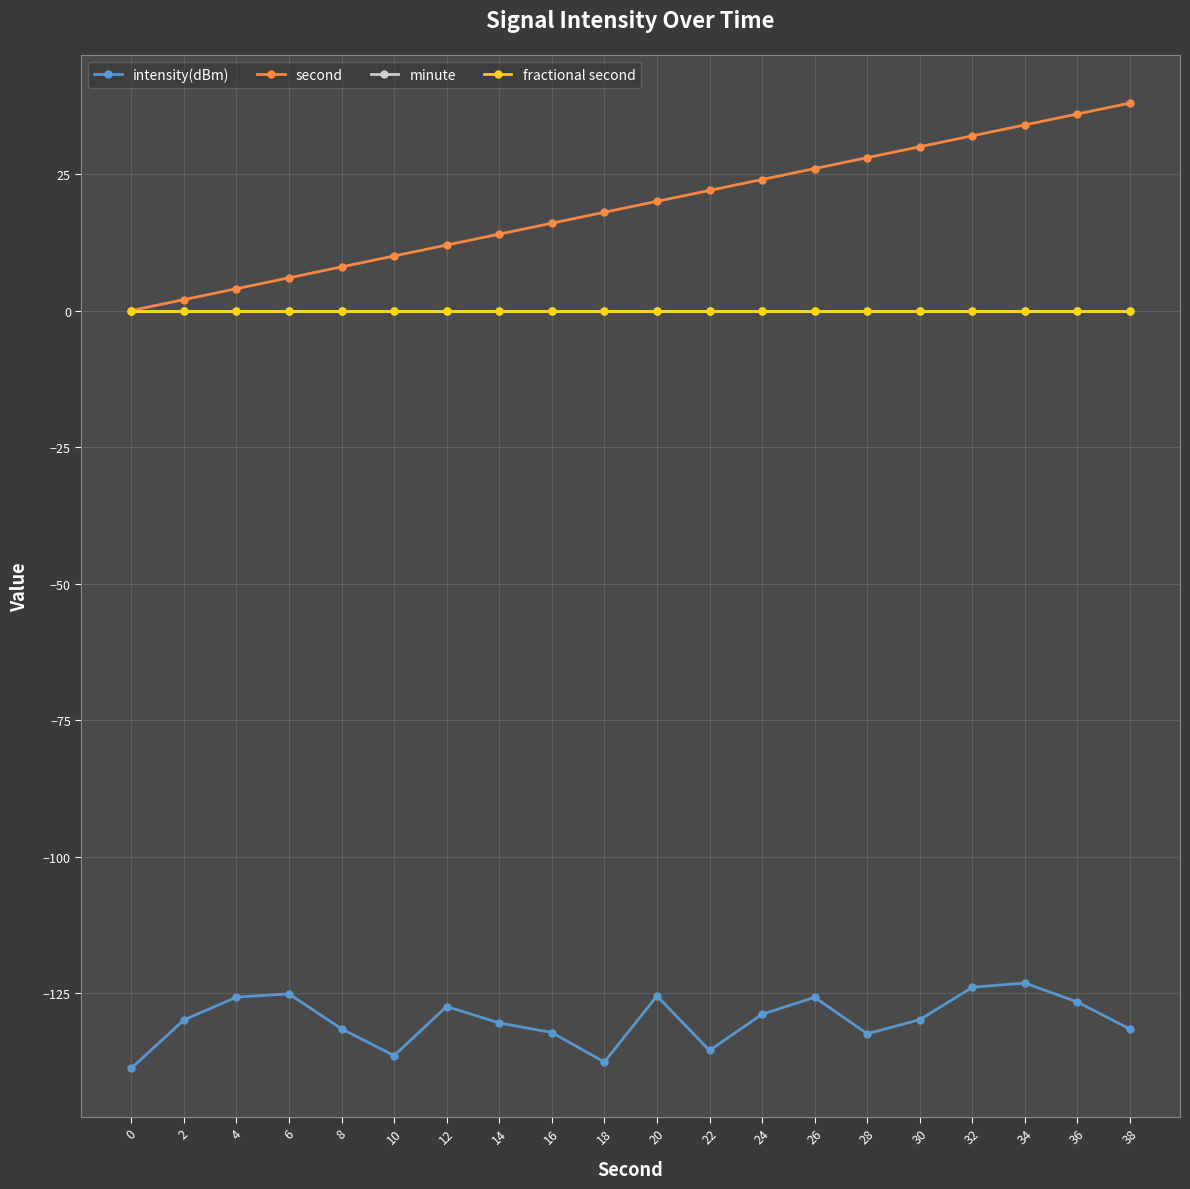

Rank the categories by intensity(dBm) value from lowest to highest.

0, 18, 10, 22, 28, 16, 38, 8, 14, 2, 30, 24, 12, 36, 26, 4, 20, 6, 32, 34